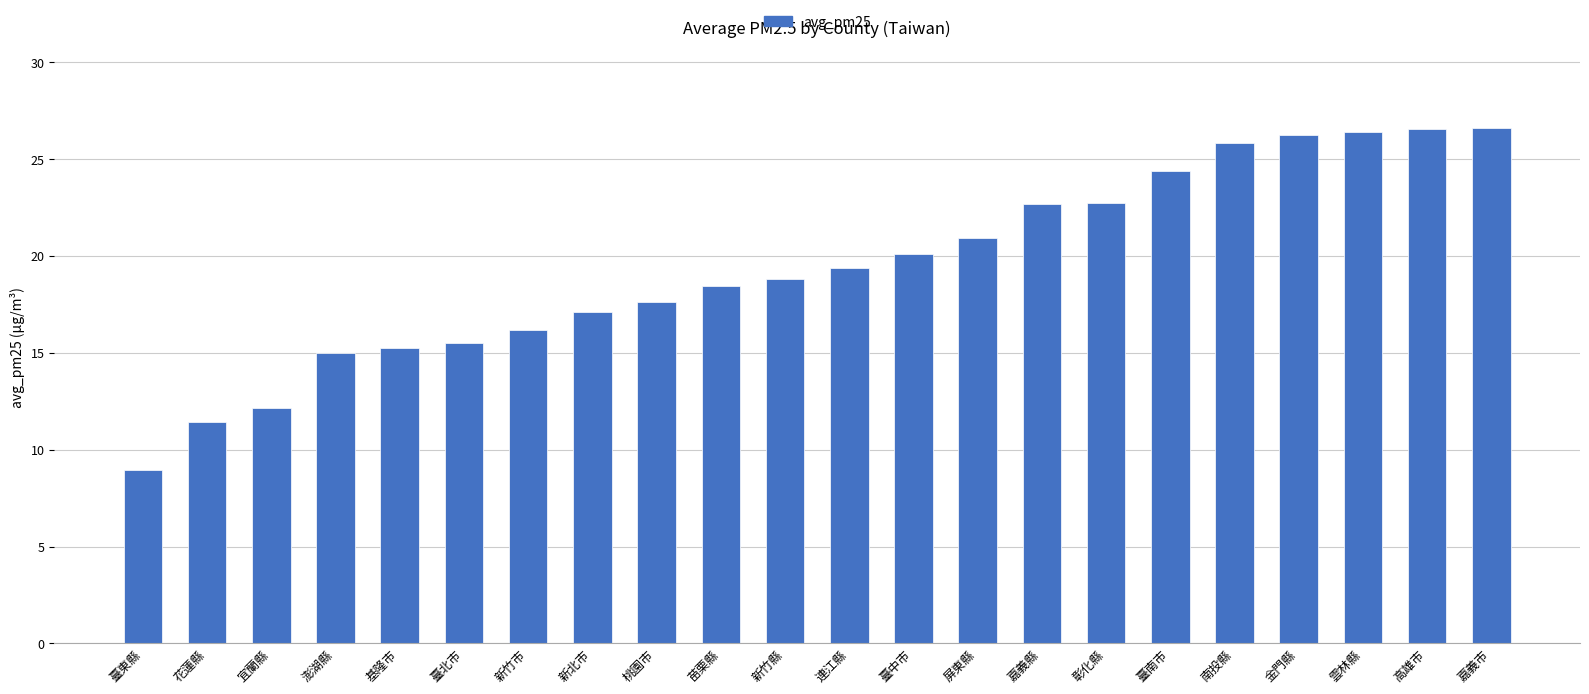

Does the chart contain stacked bars?

No